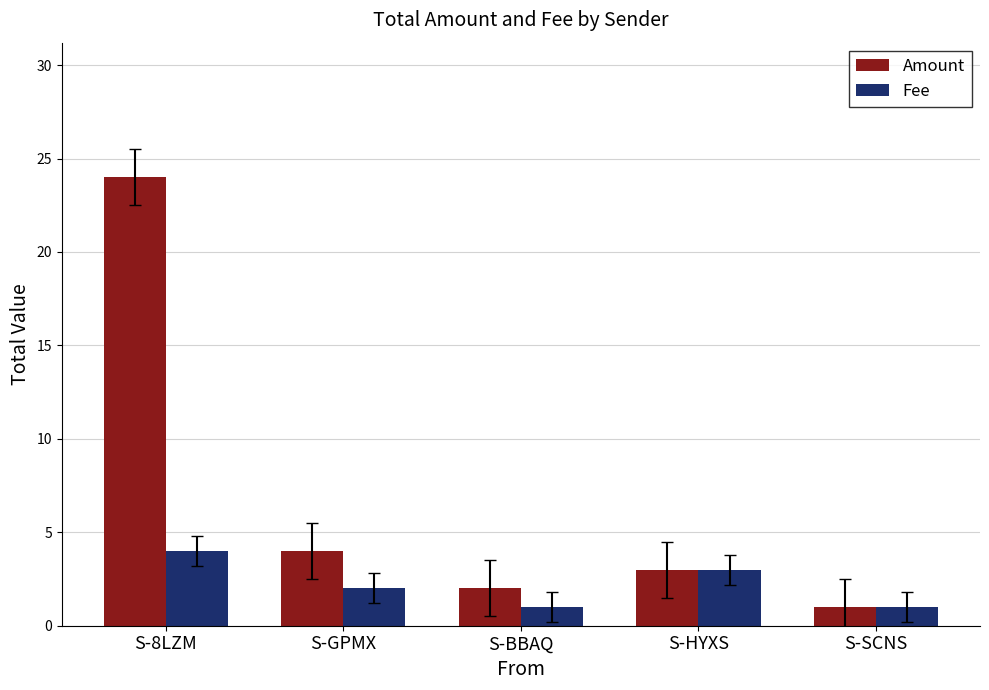

Is the value of Fee at S-HYXS greater than the value of Amount at S-SCNS?

Yes